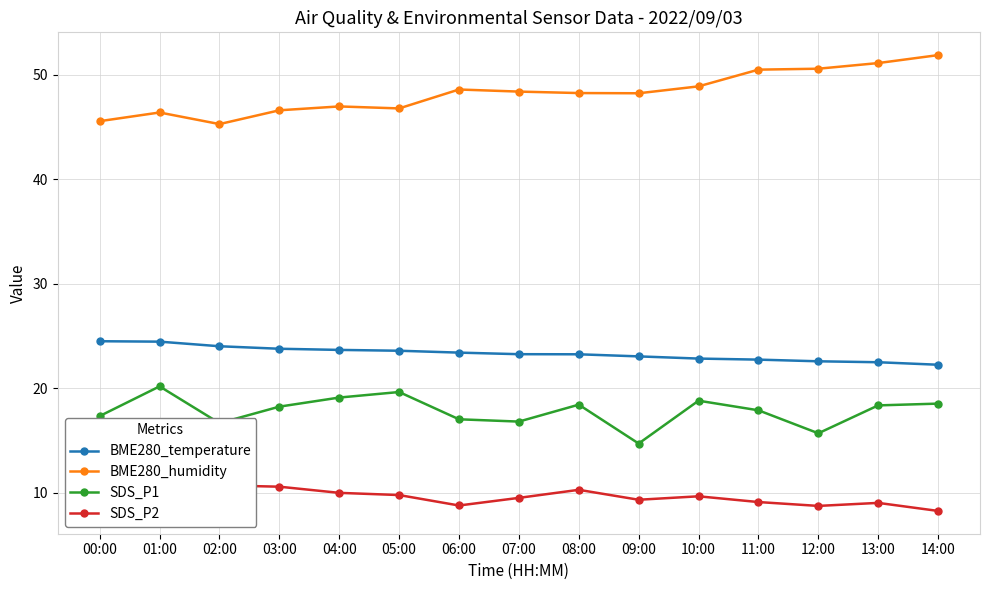

Where is the first local maximum for SDS_P1?

01:00